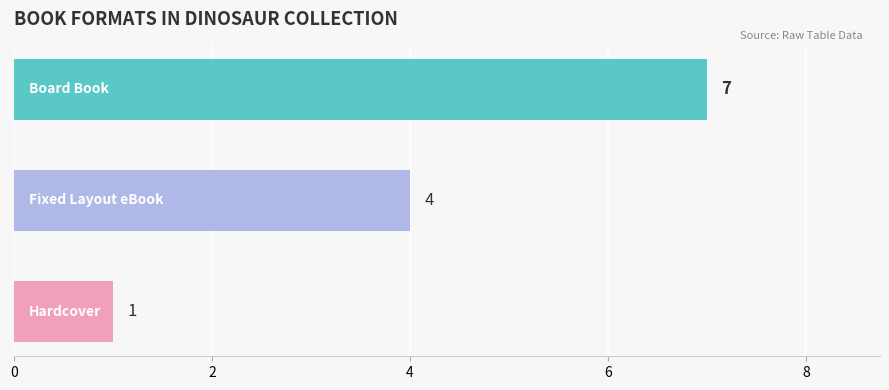

What is the average value?

4